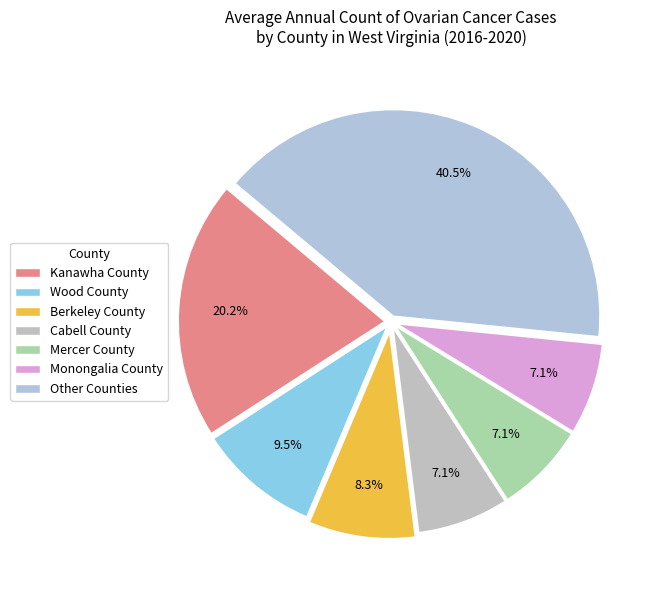

To the nearest percent, what is the average slice percentage?

14%